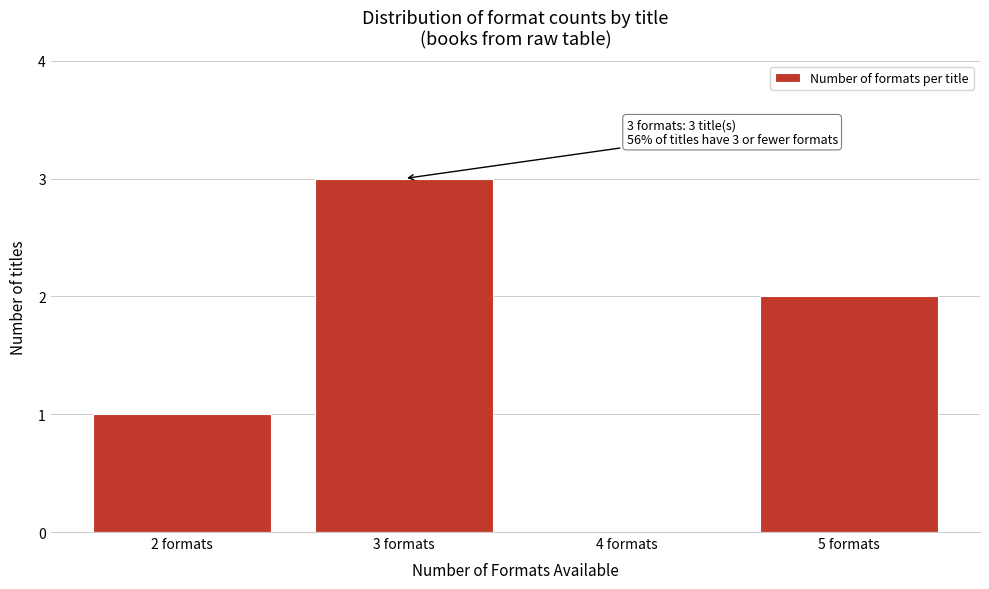

Over which range of the x-axis is the bar tallest?

2.5 to 3.5